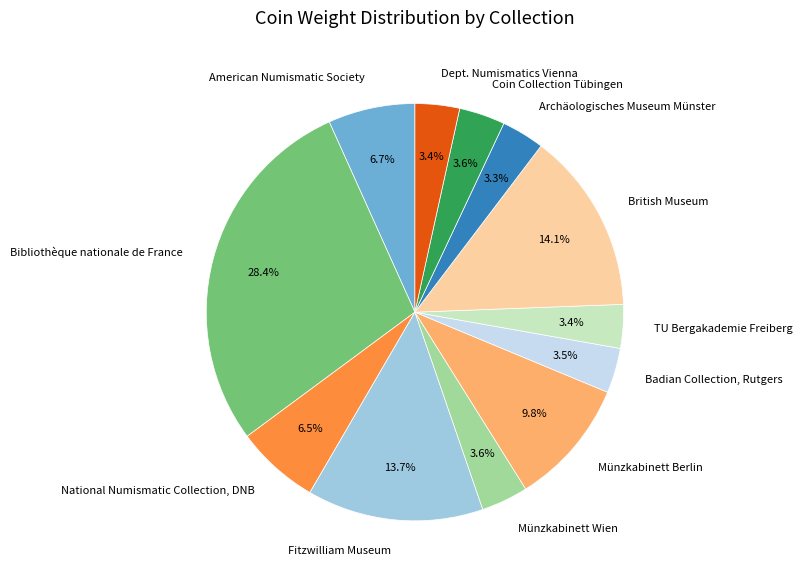

To the nearest percent, what is the difference between the largest and smallest slice percentages?

25%